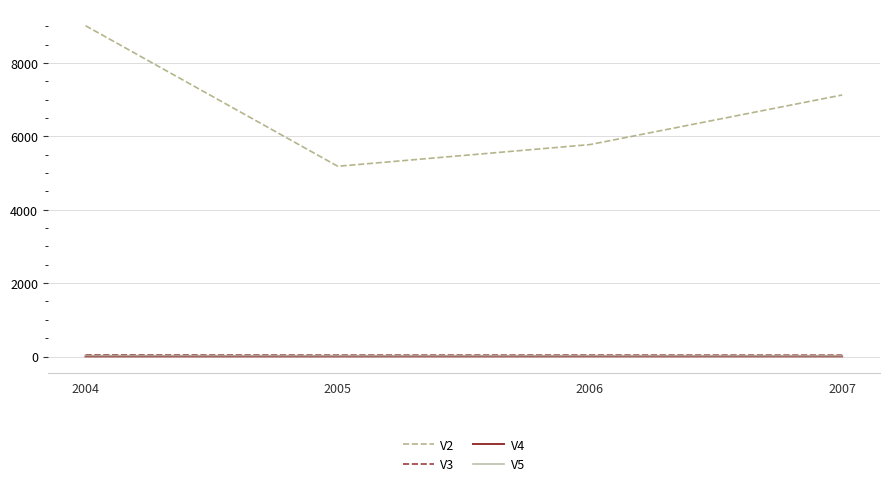

Which category has the highest value across all series?

2004